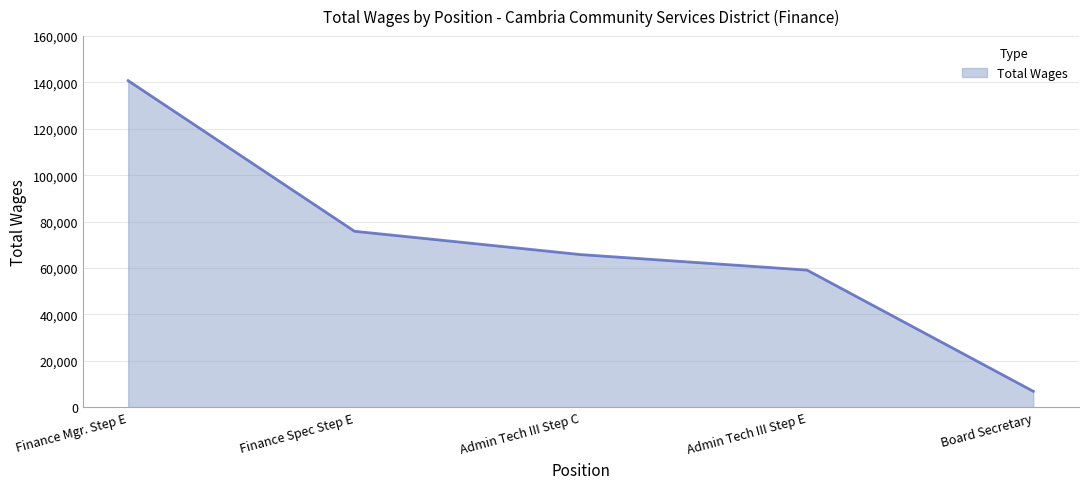

Count the number of data series in this chart.

1